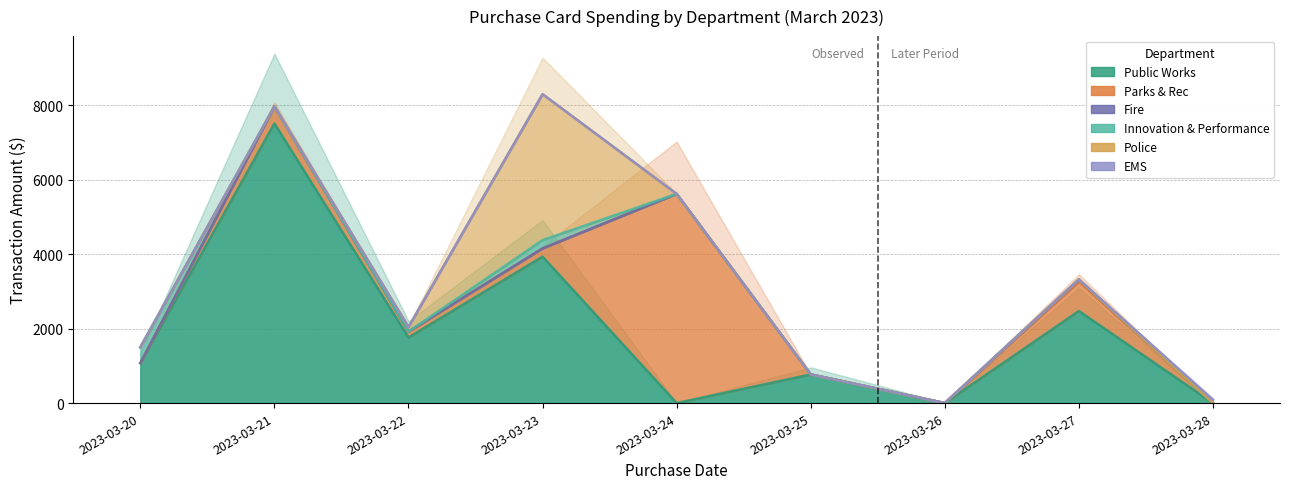

What is the sum of all Police values?

4046.2